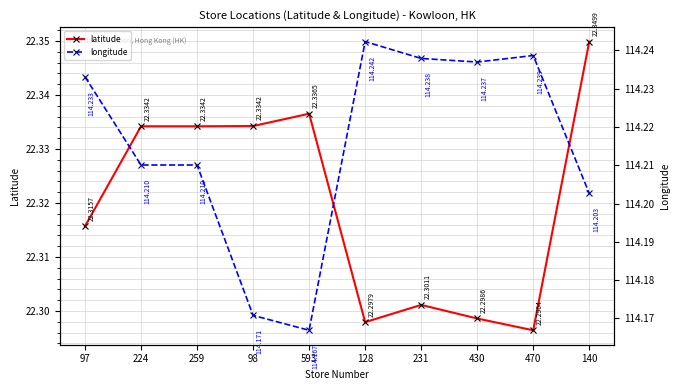

Between 97 and 128, which series saw the biggest shift?

latitude